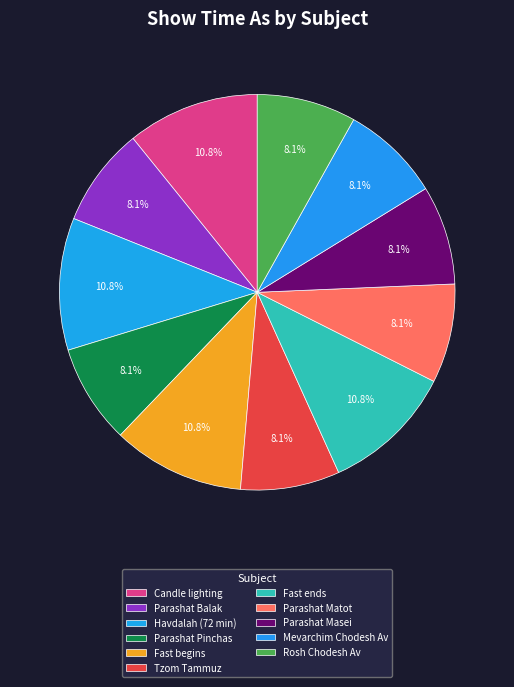

To the nearest percent, what is the difference between the Tzom Tammuz and Fast begins slice percentages?

3%